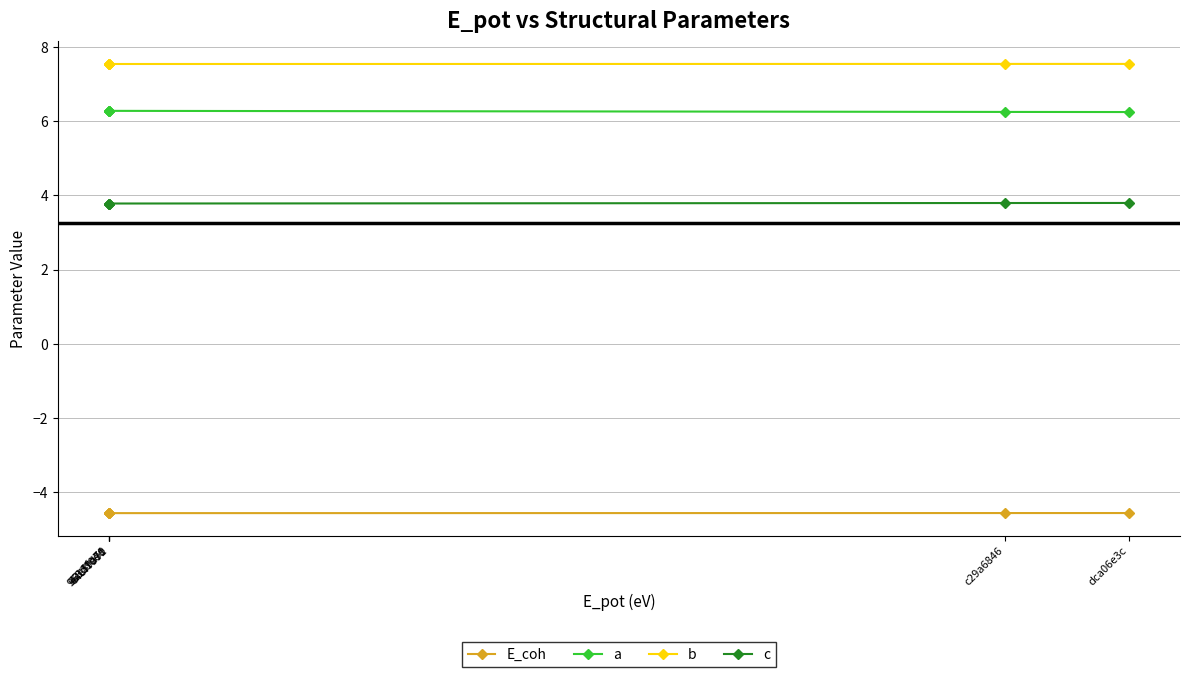

How many data points does each series have?

6